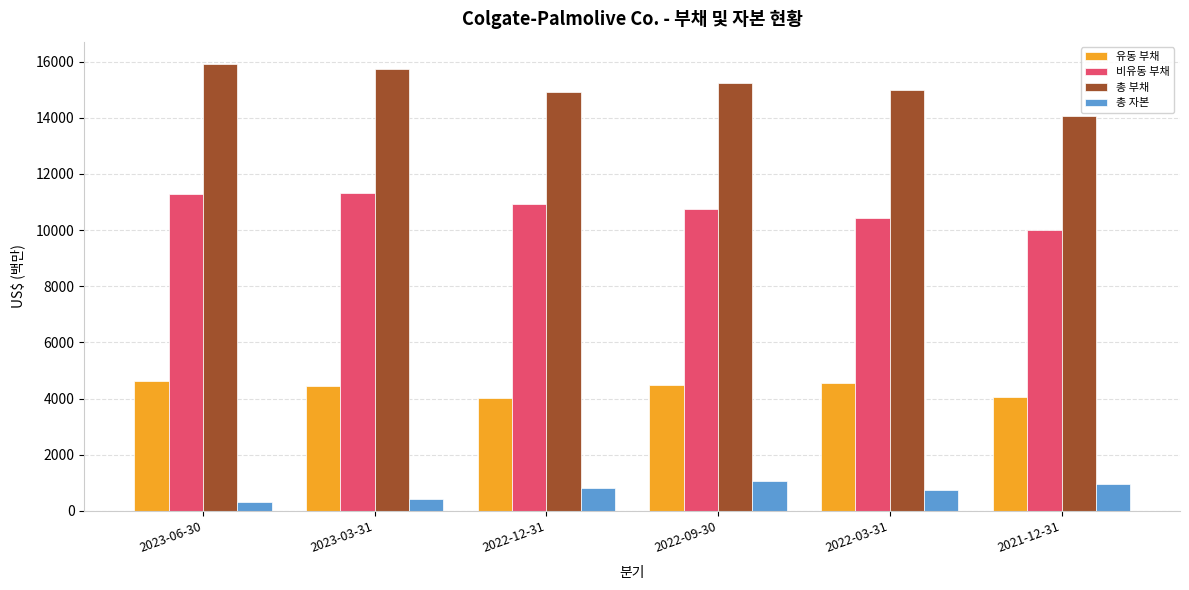

Which series has the largest total across all categories?

총 부채